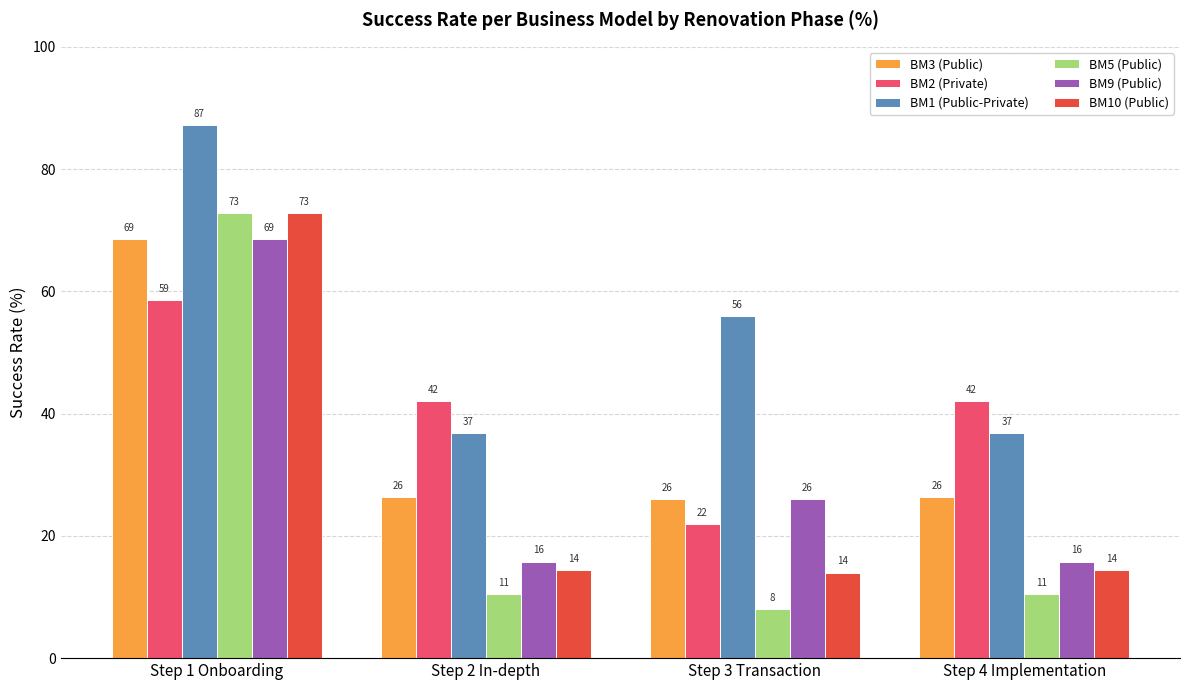

What is the value of the BM2 (Private) bar at the 1st from the left?

58.6